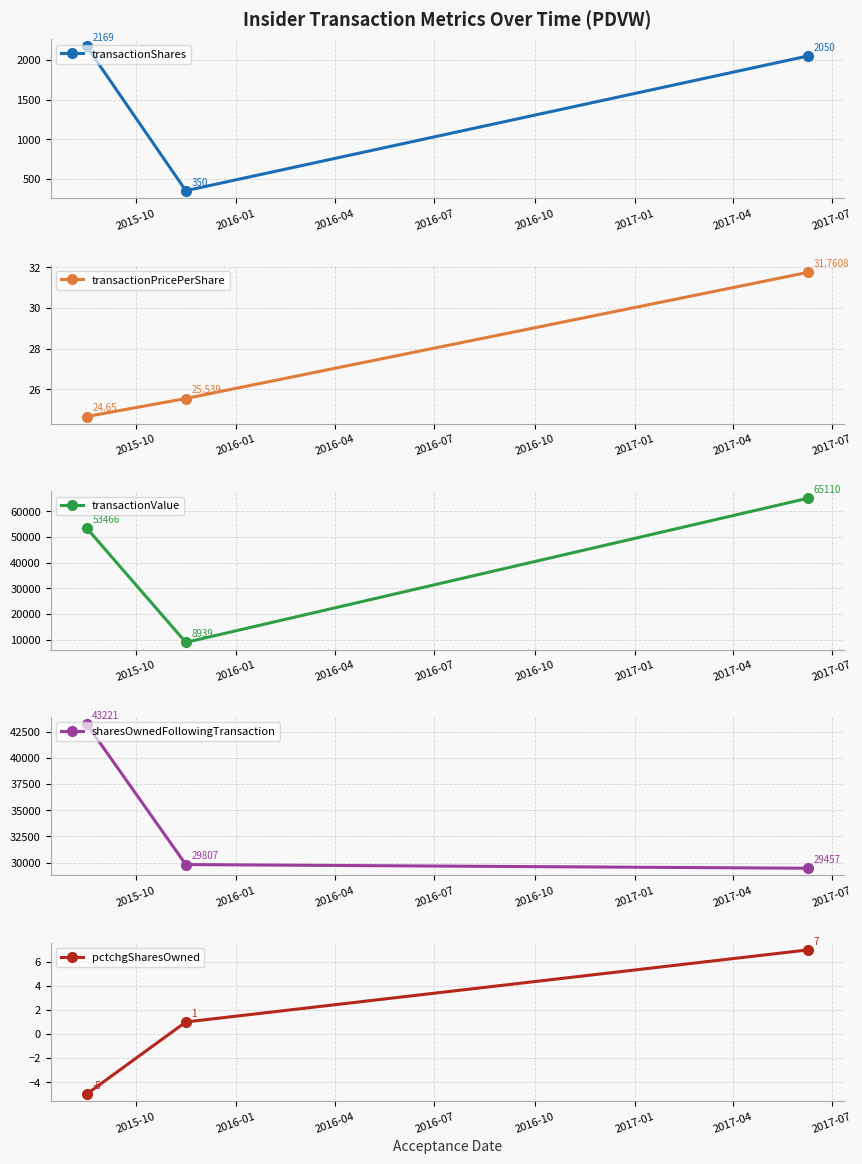

What is the sum of all sharesOwnedFollowingTransaction values?

102485